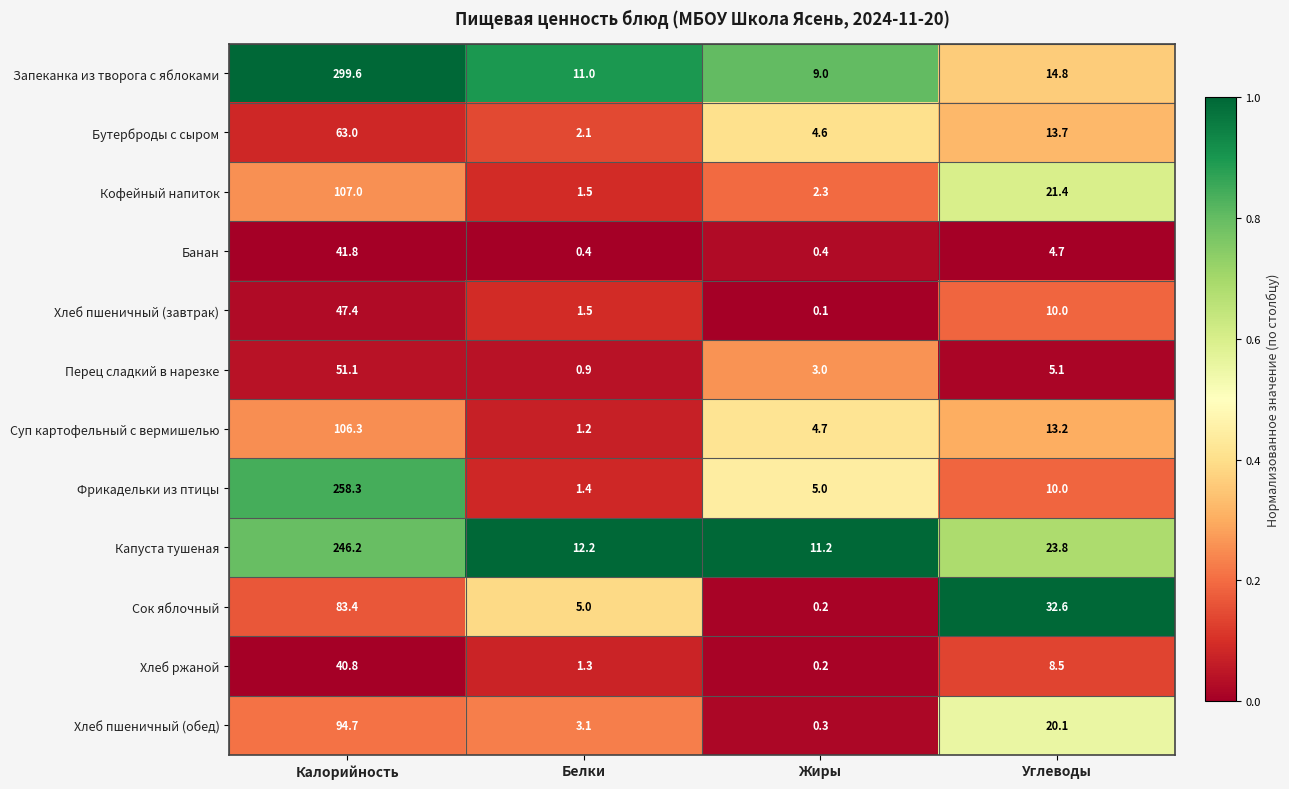

At which label is Капуста тушеная closest to 128?

Углеводы